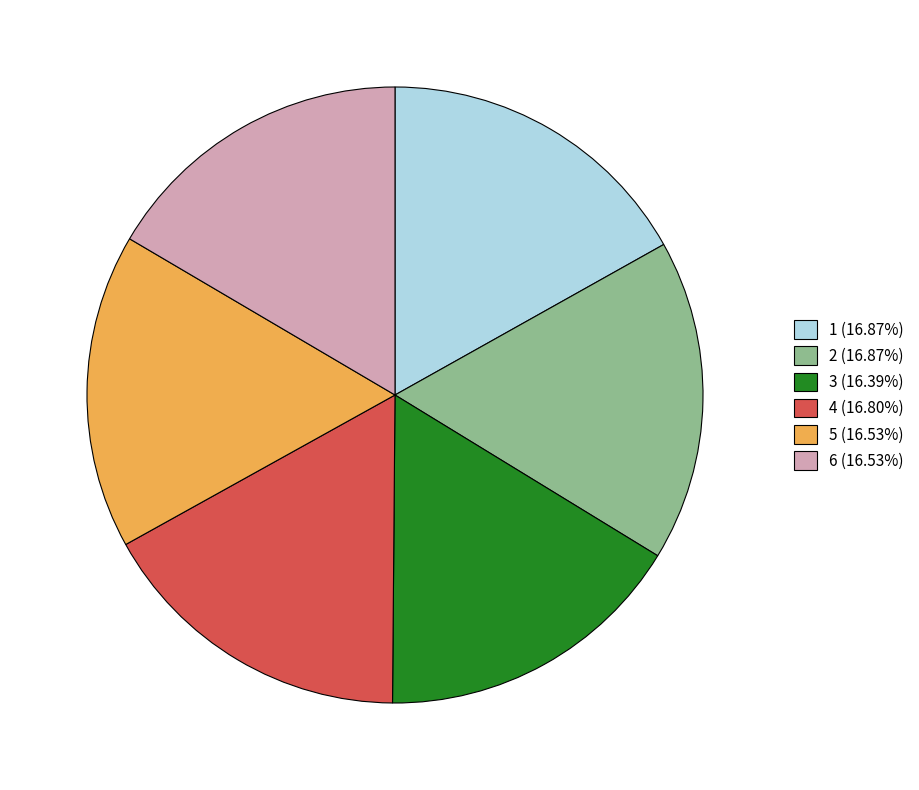

Does 3 represent more than half of the total?

No